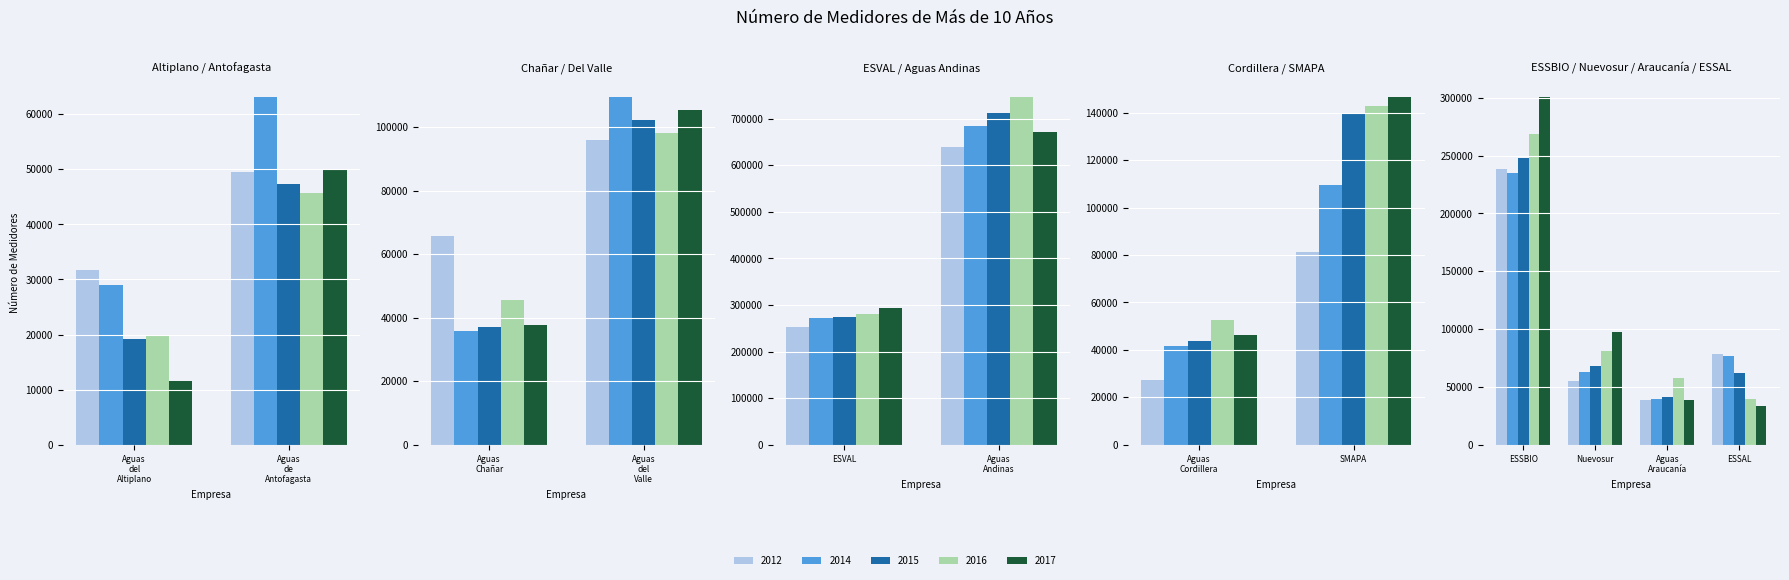

Rank the categories by 2014 value from lowest to highest.

Aguas del Altiplano, Aguas Chañar, Aguas Araucanía, Aguas Cordillera, Nuevosur, Aguas de Antofagasta, ESSAL, Aguas del Valle, SMAPA, ESSBIO, ESVAL, Aguas Andinas